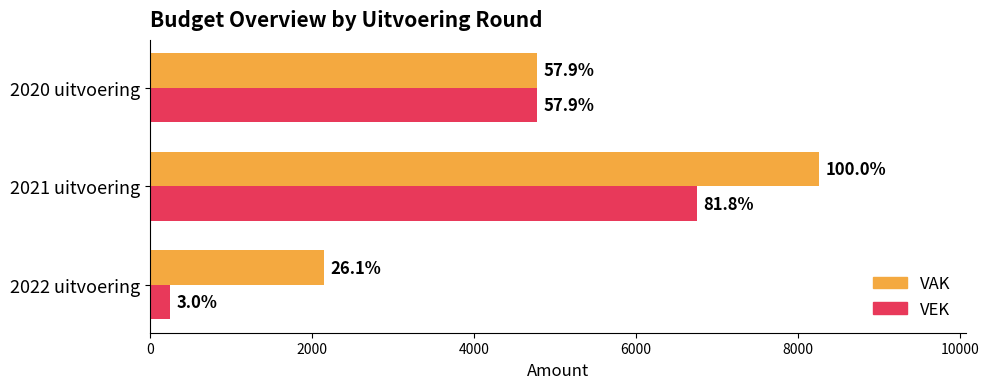

What are all the series names shown in the legend?

VAK, VEK